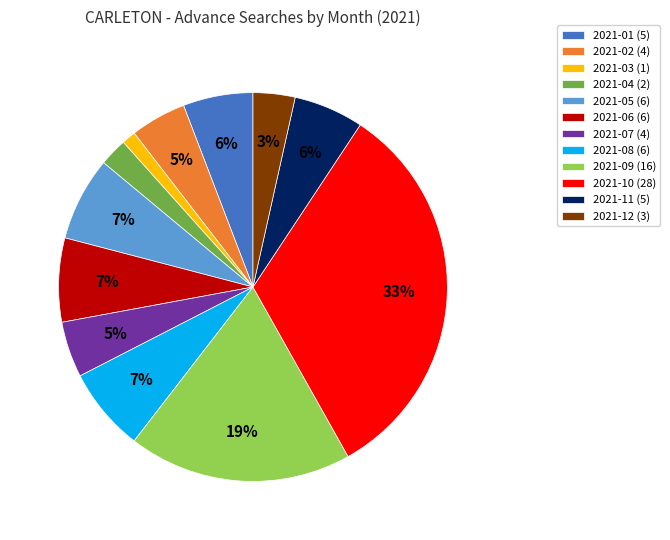

Do 2021-04 (2) and 2021-03 (1) together represent more than half of the pie?

No